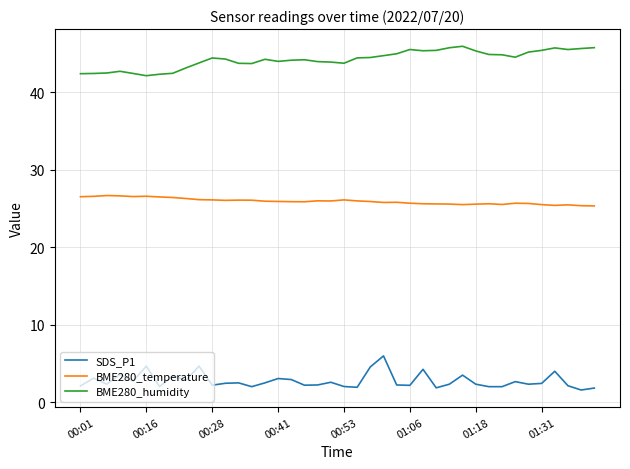

List the series in order of their peak value, highest first.

BME280_humidity, BME280_temperature, SDS_P1